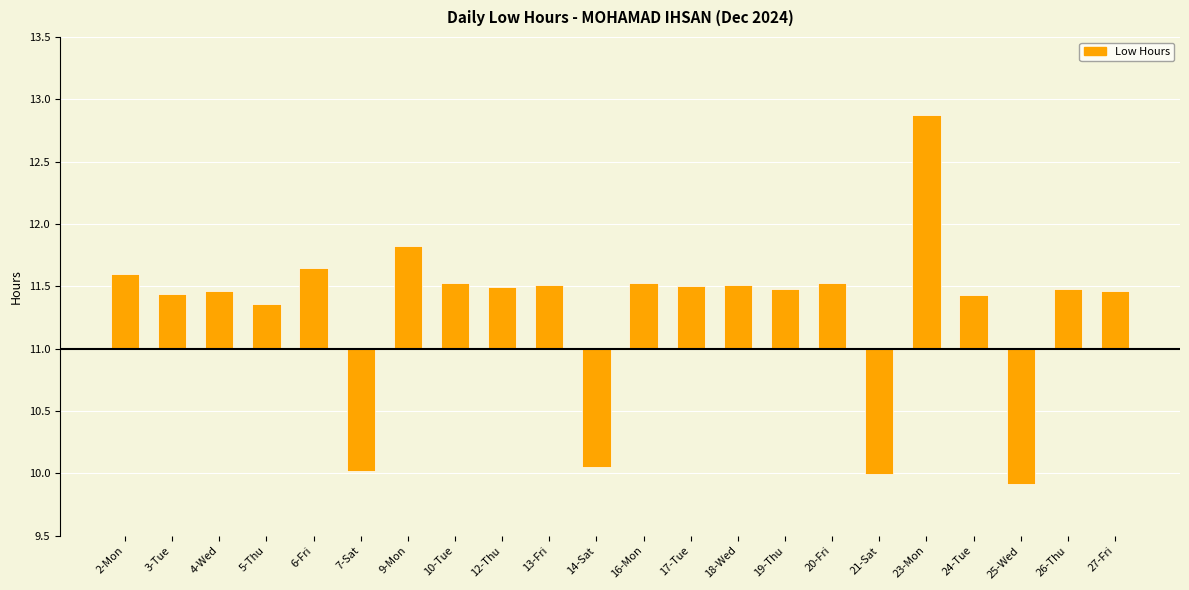

What is the label of the 16th bar from the right?

9-Mon